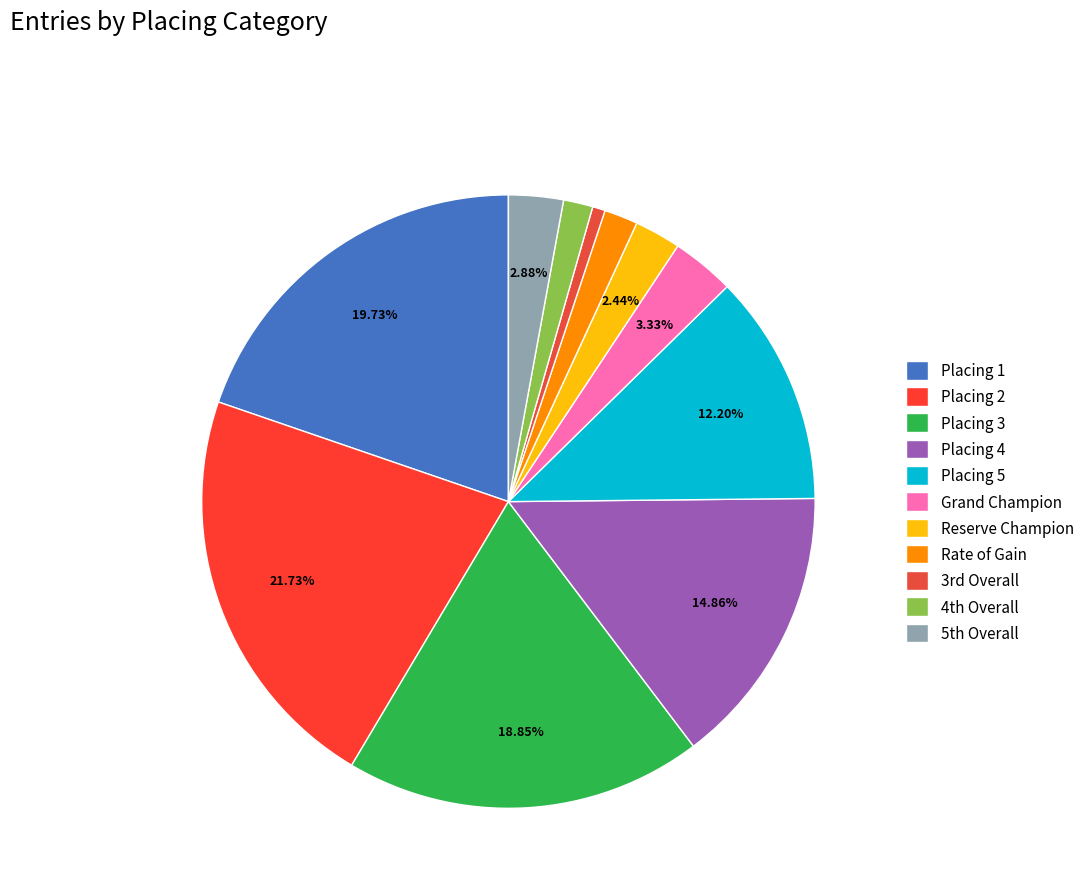

Is there a majority slice in this chart?

No